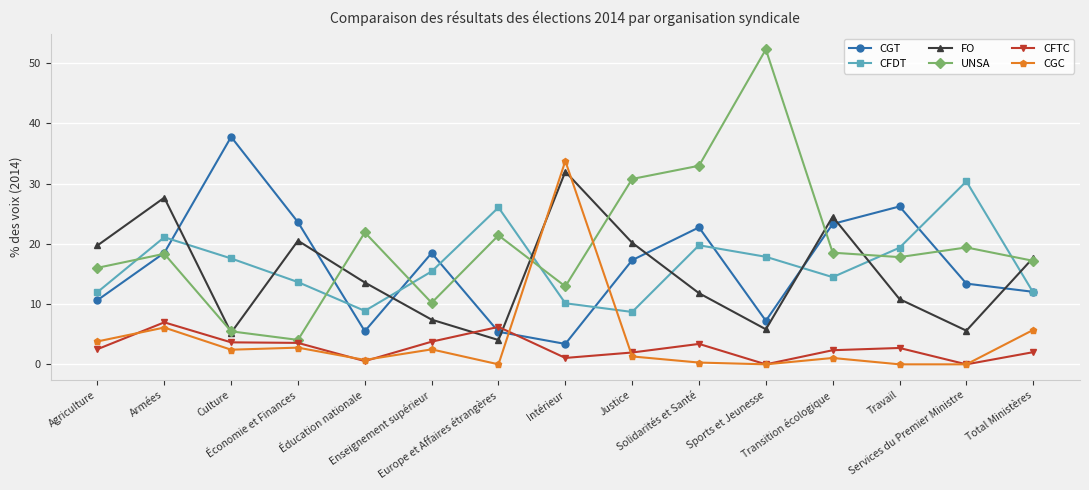

What is the highest value of the CFTC series?

7.0